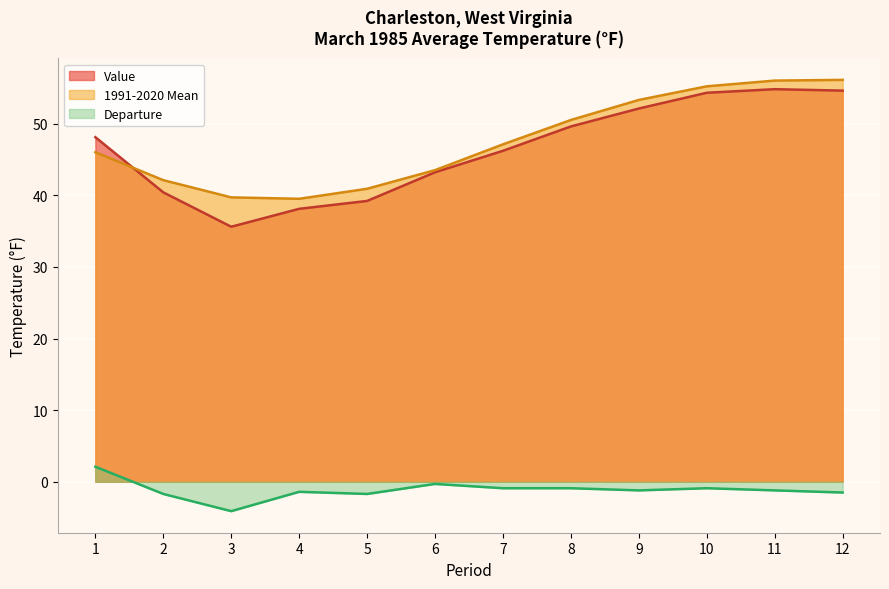

How many lines are shown in the chart?

3